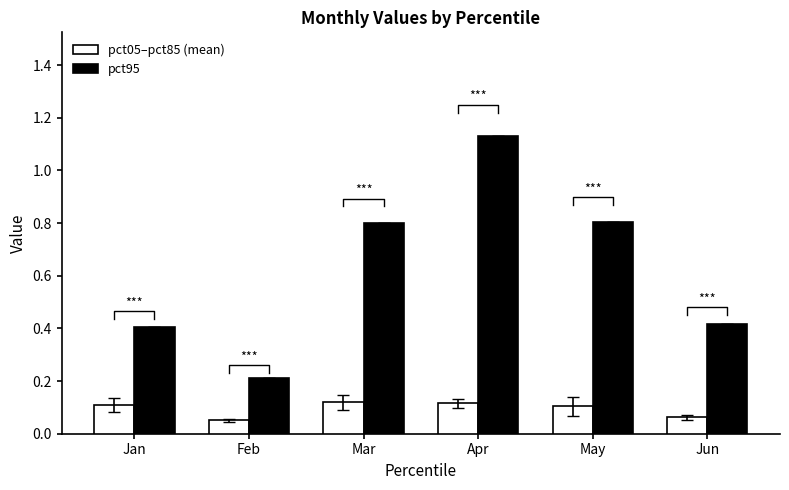

What is the difference between the highest and lowest values at Mar?

0.7